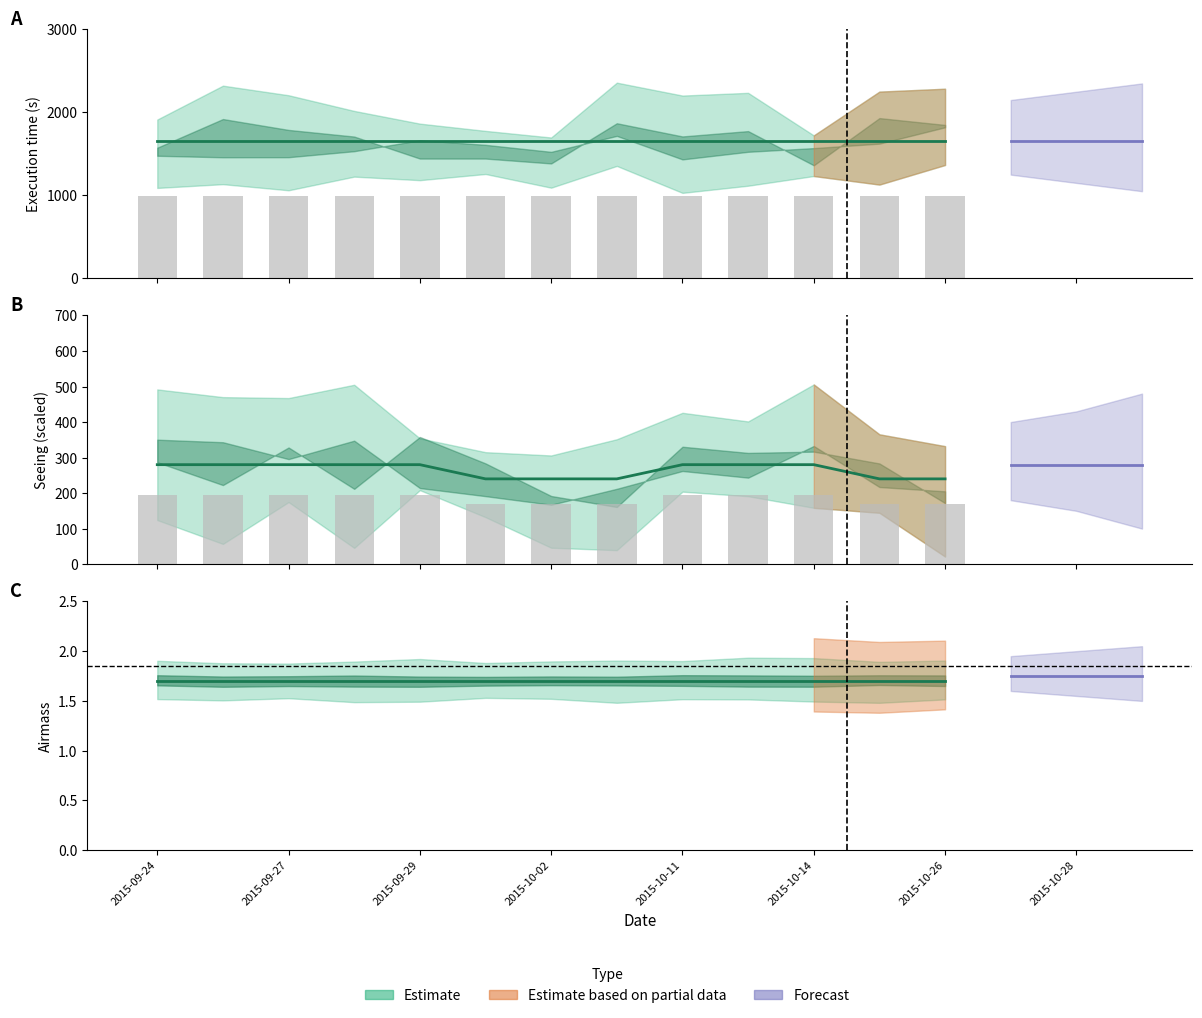

What is the value of the Airmass bar at the 6th from the left?

1.7